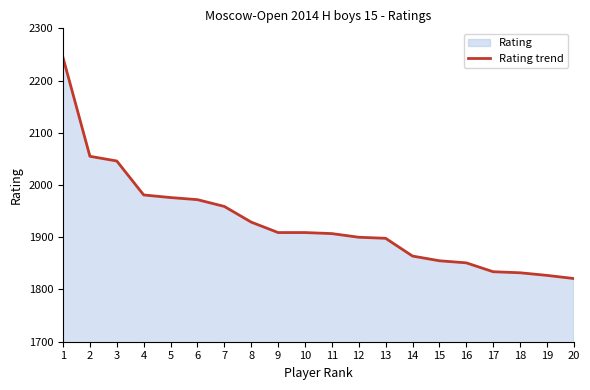

Between 8 and 4, which is larger?

4